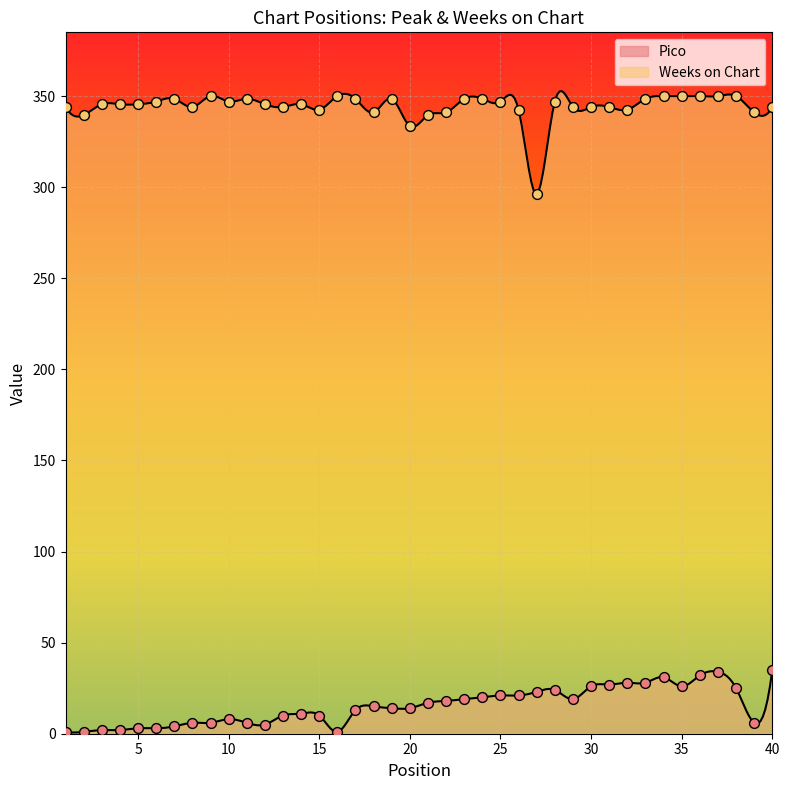

What are all the series names shown in the legend?

Pico, Weeks on Chart